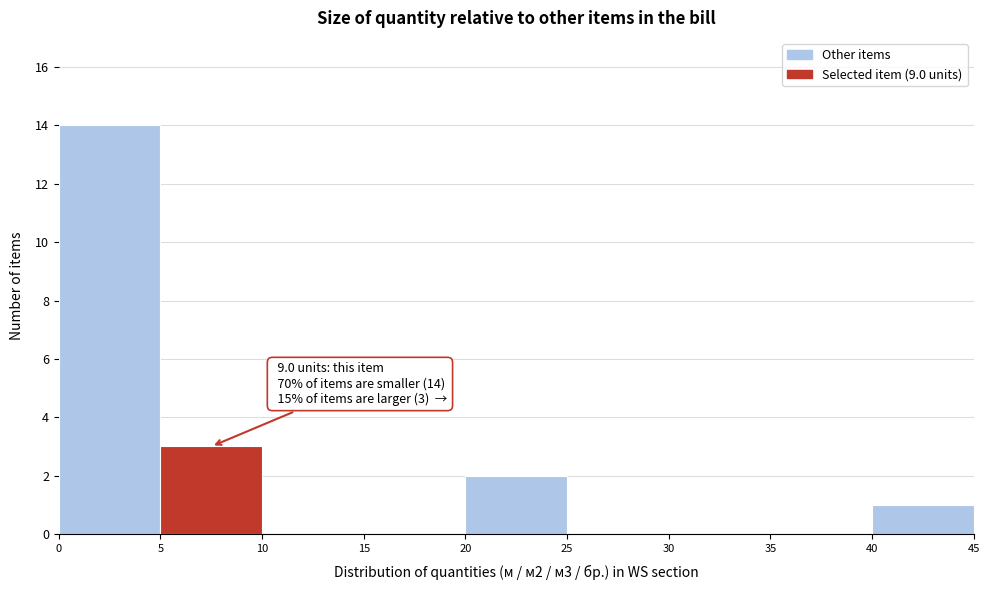

Which range on the x-axis has the tallest bar?

0 to 5